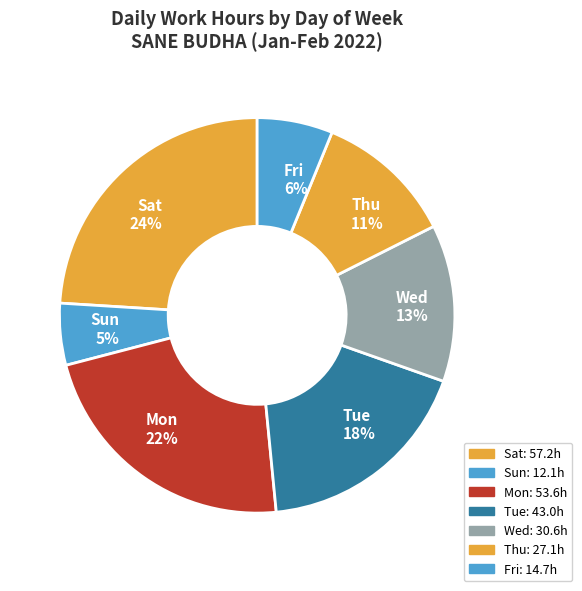

The Fri slice represents 1% of the pie. True or false?

False